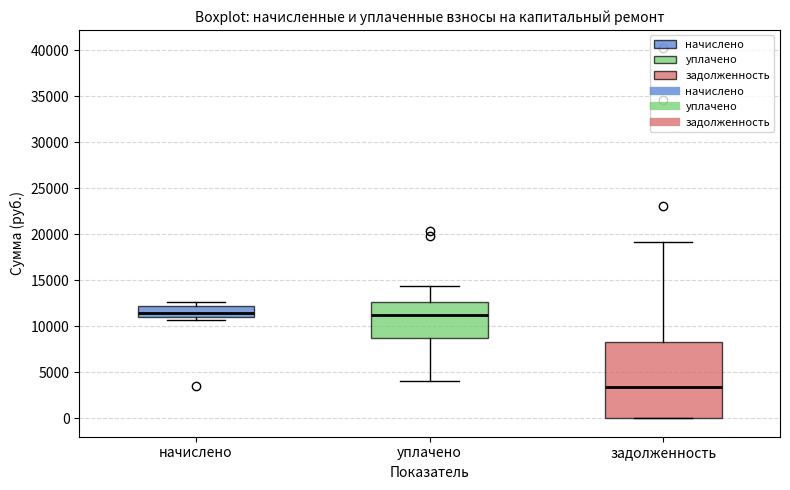

Reading left to right, transcribe this box plot: for each box, give where its median line is, the range the box spans, and where its two whiskers end, as read against the y-axis. The values are not printed on the chart, so give them approximately, as read against the axis.

начислено: median 11500, box 11000 to 12000, whiskers 10500 to 12500
уплачено: median 11000, box 8500 to 12500, whiskers 4000 to 14500
задолженность: median 3500, box 0 to 8000, whiskers 0 to 19000